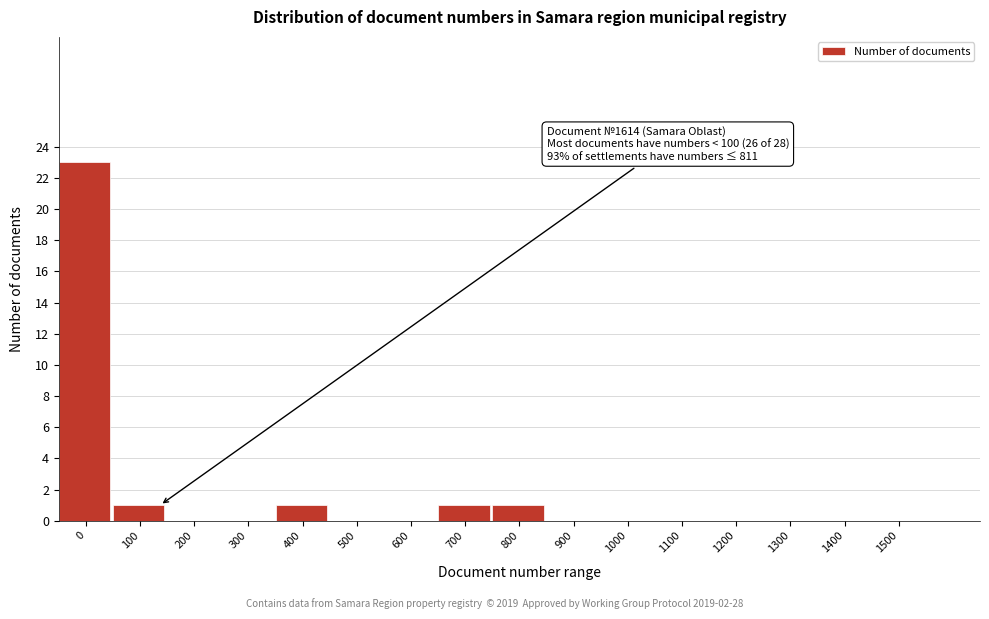

Reading left to right, what are all the values shown in this chart?

0=23	100=1	200=0	300=0	400=1	500=0	600=0	700=1	800=1	900=0	1000=0	1100=0	1200=0	1300=0	1400=0	1500=0